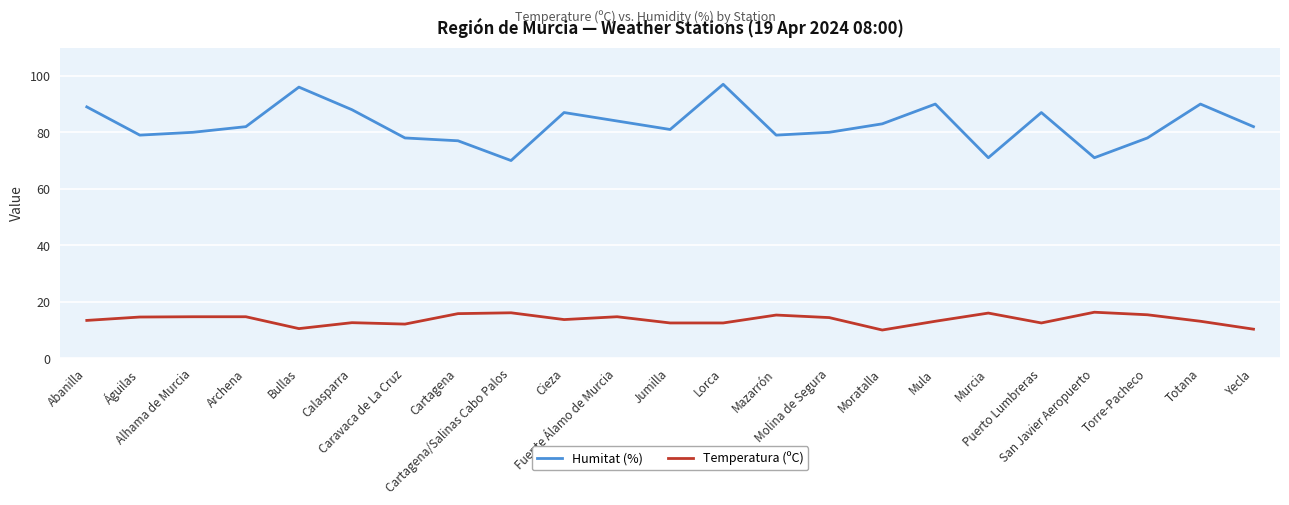

Which series has the widest spread of values?

Humitat (%)